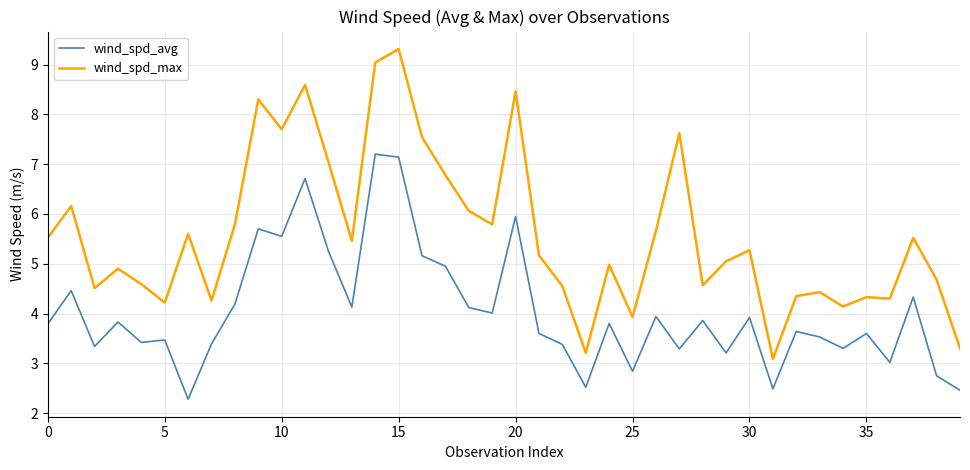

At how many categories does at least one series exceed 3?

40